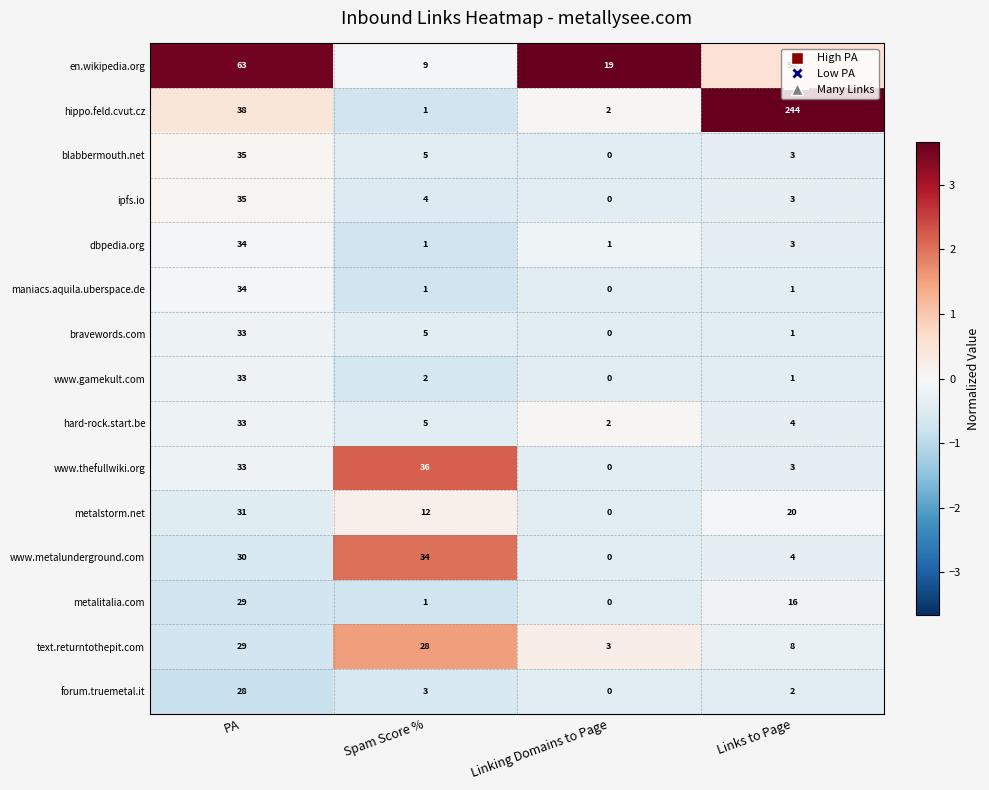

Read the metalitalia.com value at Links to Page.

16